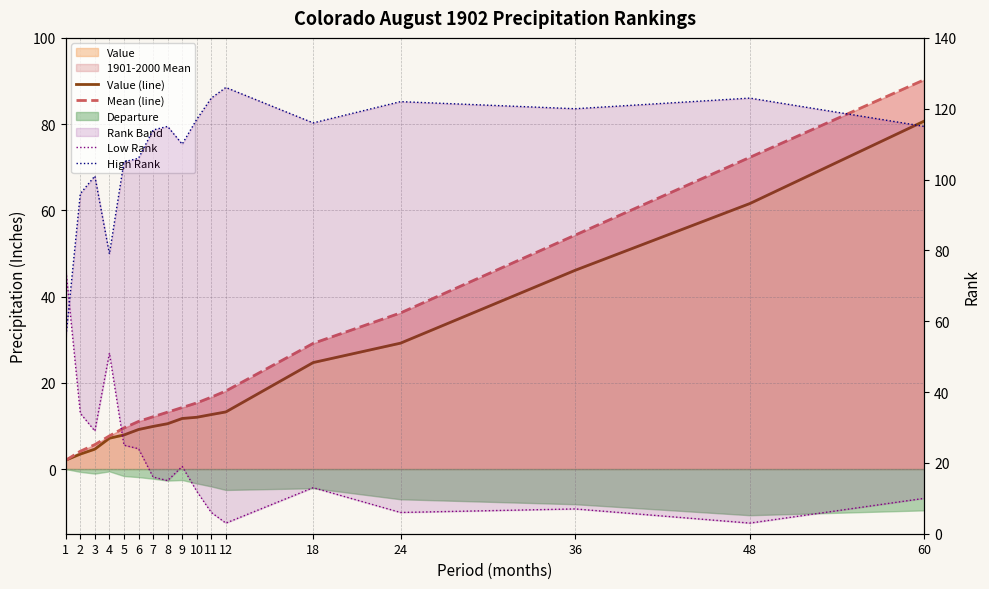

Which category has the highest value across all series?

12